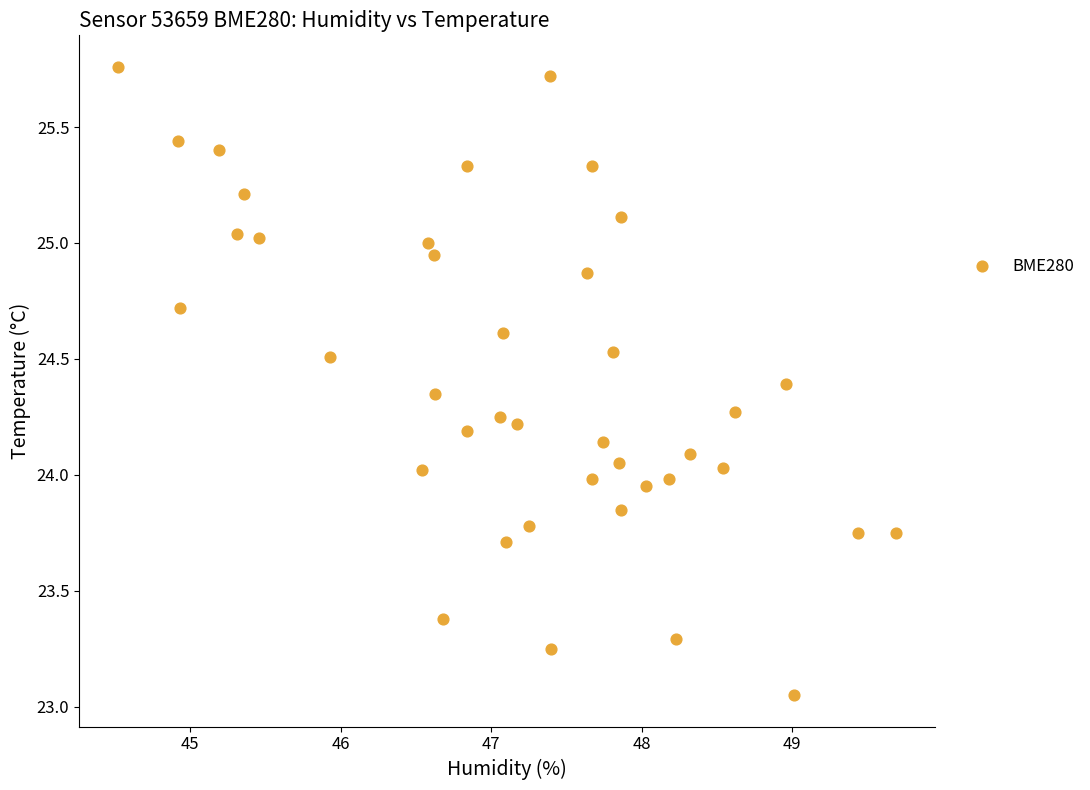

What is the range of X values (max minus min)?

5.2